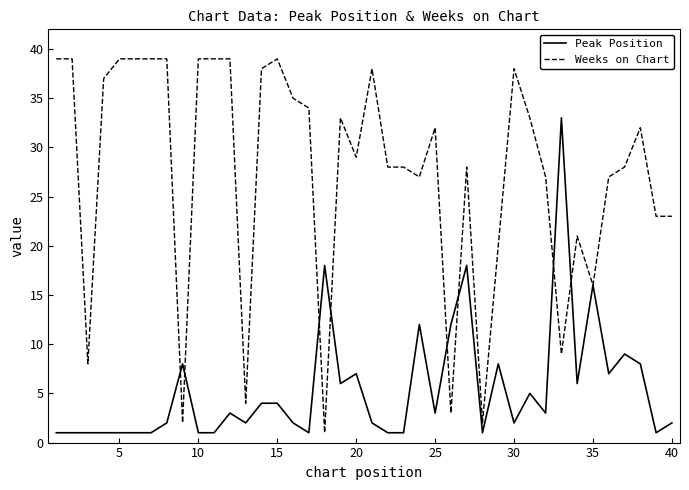

List the series in order of their overall mean, highest first.

Weeks on Chart, Peak Position